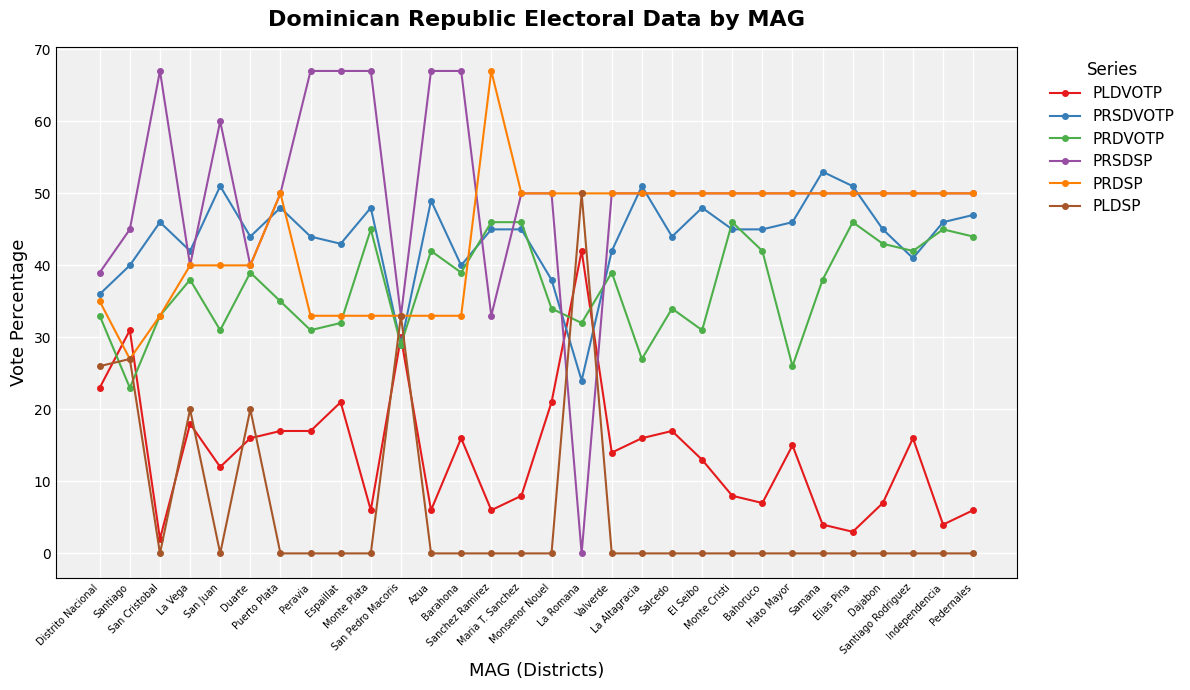

What is the difference between the highest and lowest values at El Seibo?

50